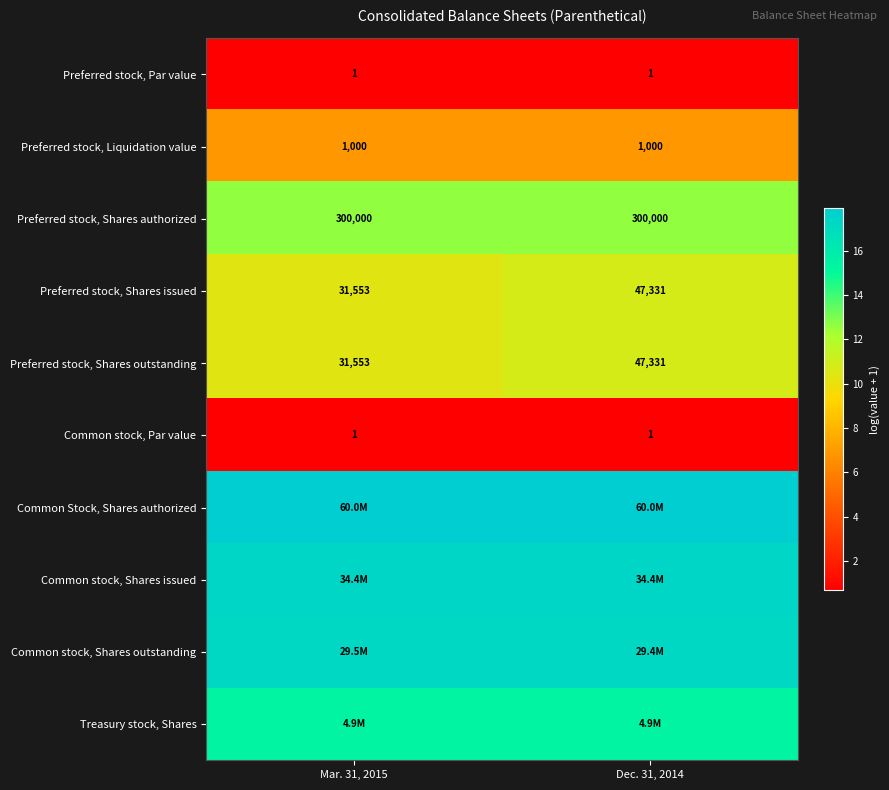

Is the value of Common stock, Par value at Dec. 31, 2014 greater than the value of Preferred stock, Shares outstanding at Mar. 31, 2015?

No